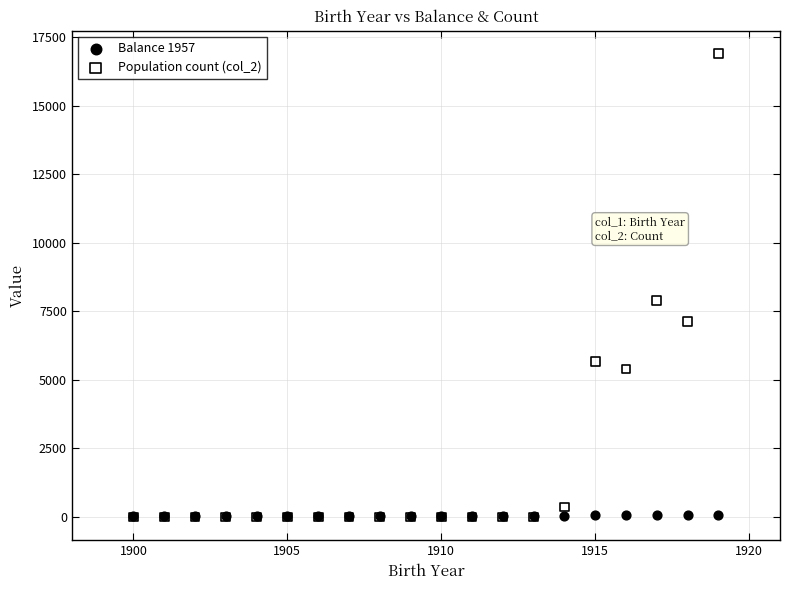

Which series contains the highest Y value?

Population count (col_2)